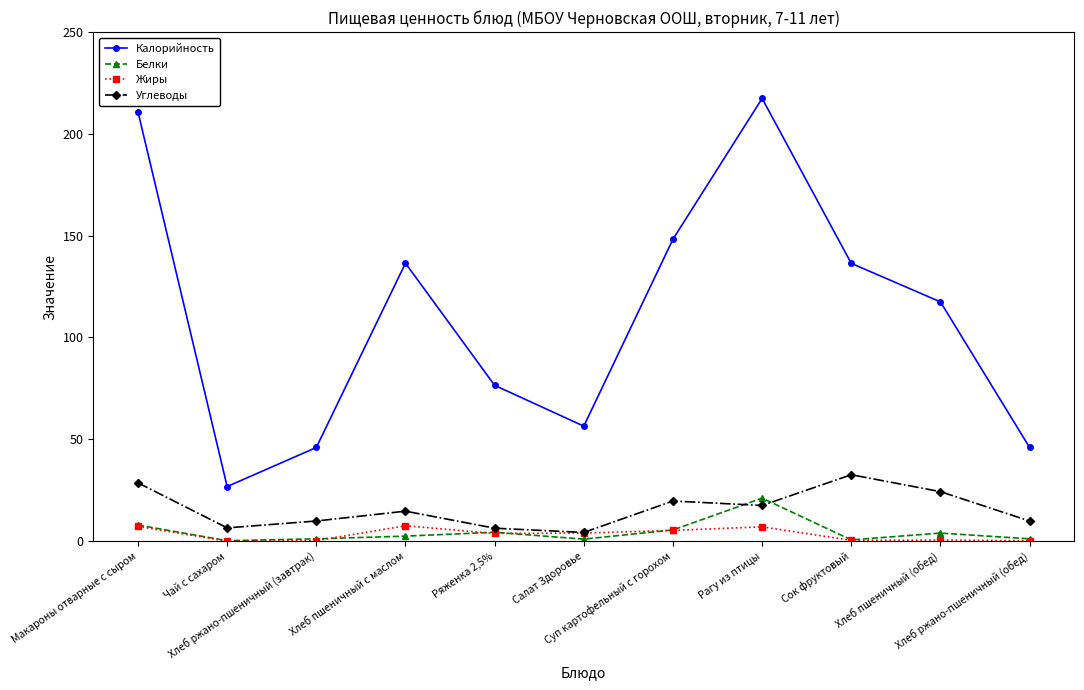

At which label does Углеводы first exceed 14?

Макароны отварные с сыром